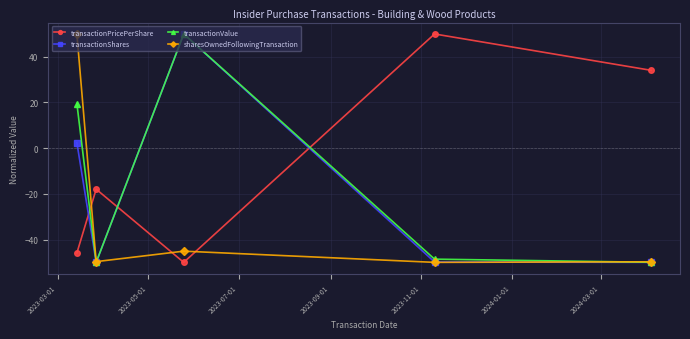

What is the minimum value shown in the chart?

-50.0